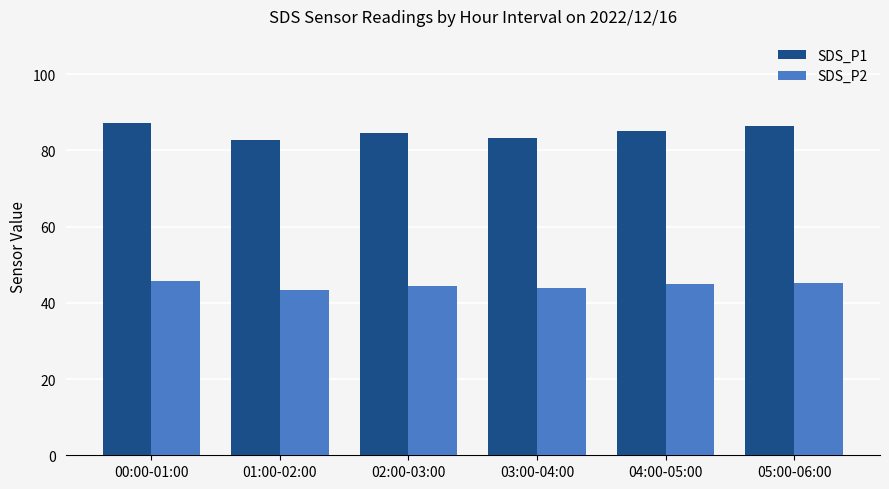

What is the maximum value shown in the chart?

87.1